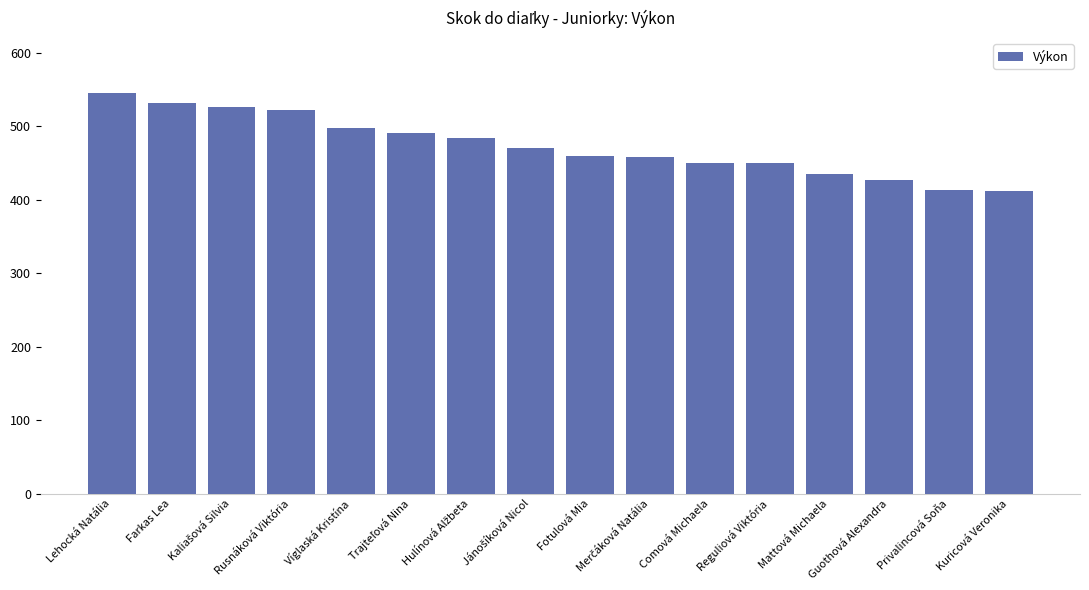

What is the label of the 4th bar from the left?

Rusnáková Viktória